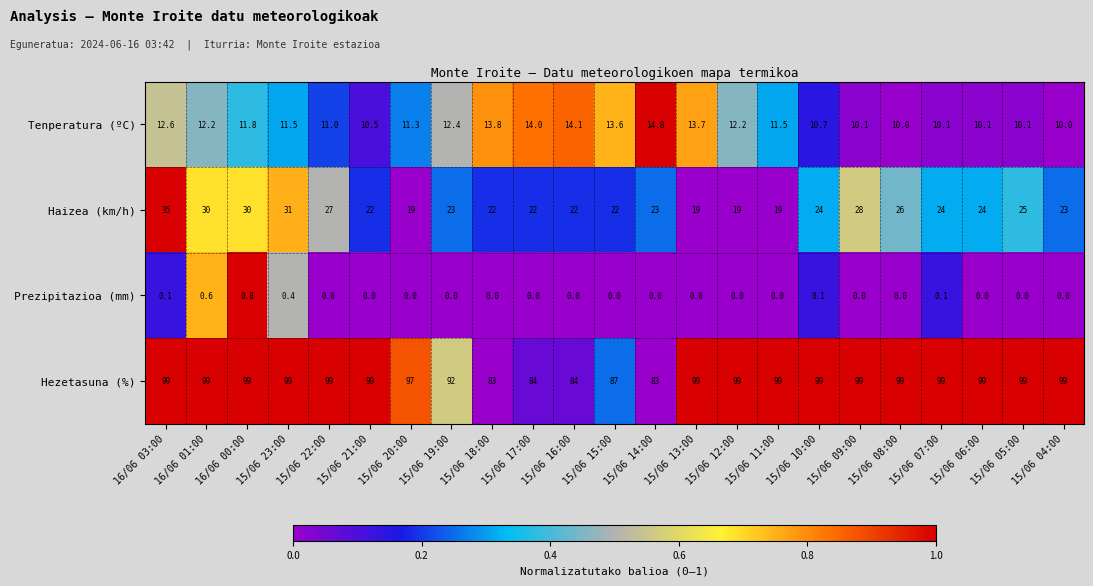

The Prezipitazioa (mm) series shows 0.8 at 16/06 00:00. True or false?

True